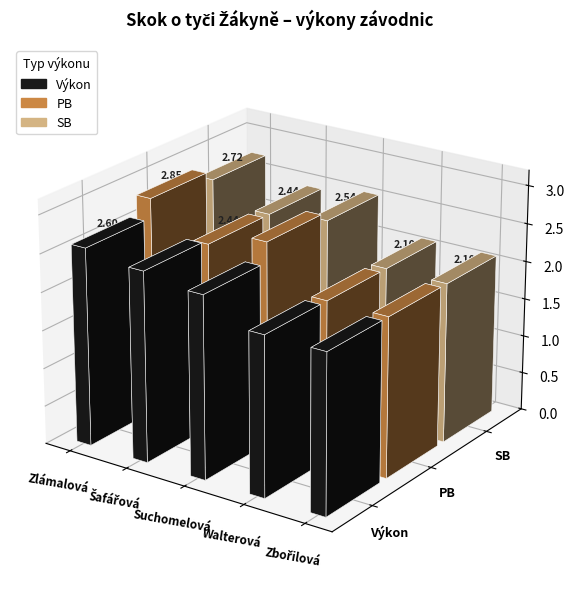

What position from the right is Šafářová Natálie?

4